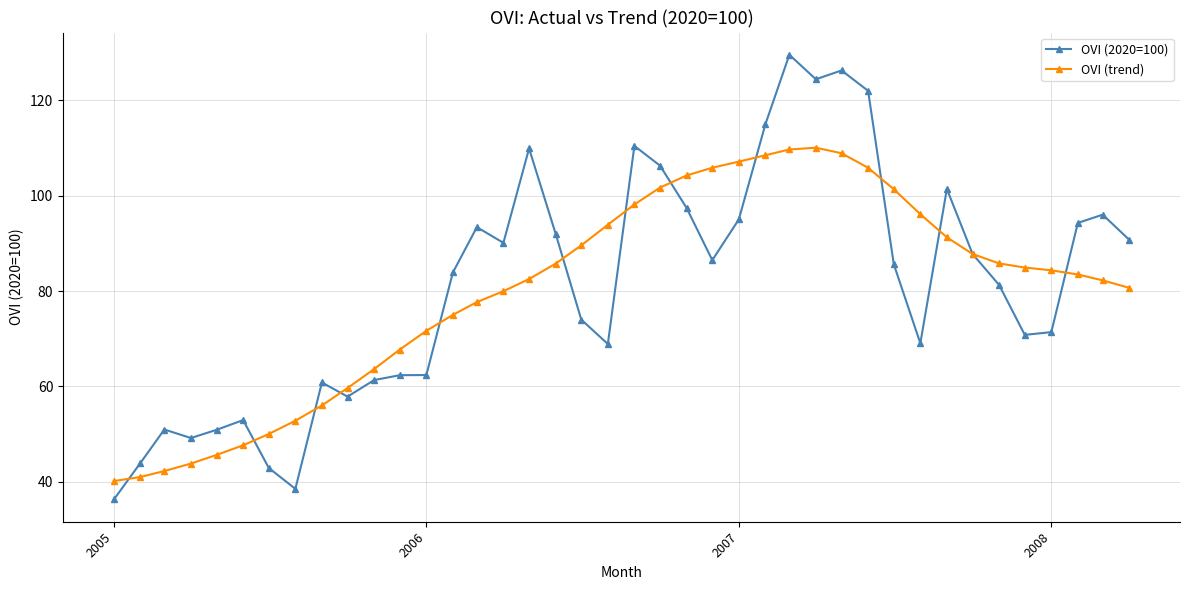

True or false: OVI (2020=100) and OVI (trend) cross at least once.

True